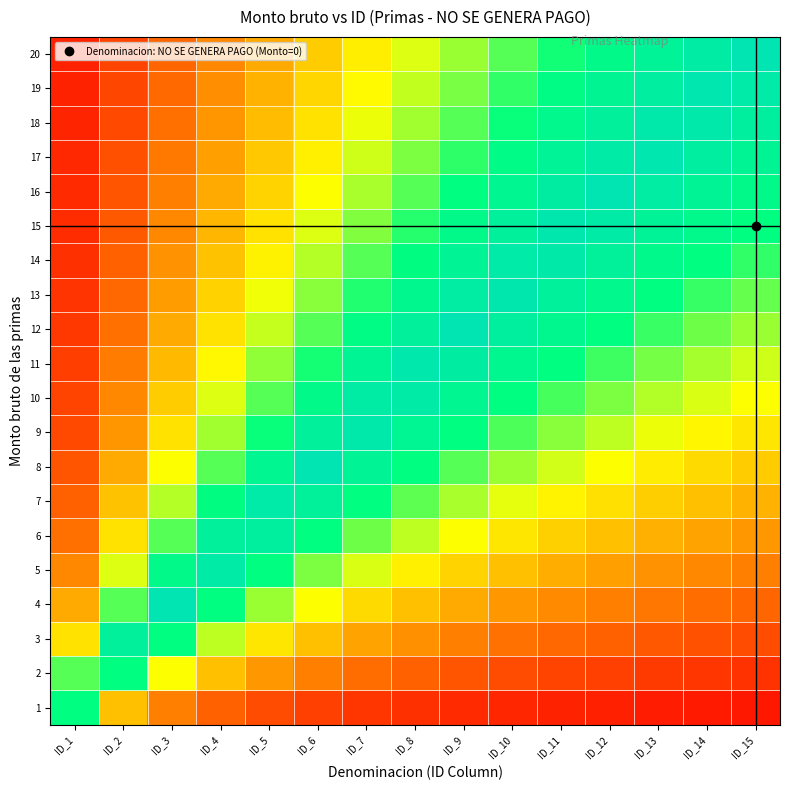

List the series in order of their peak value, highest first.

4, 8, 12, 16, 20, 19, 17, 15, 13, 11, 9, 18, 14, 7, 5, 10, 6, 3, 1, 2